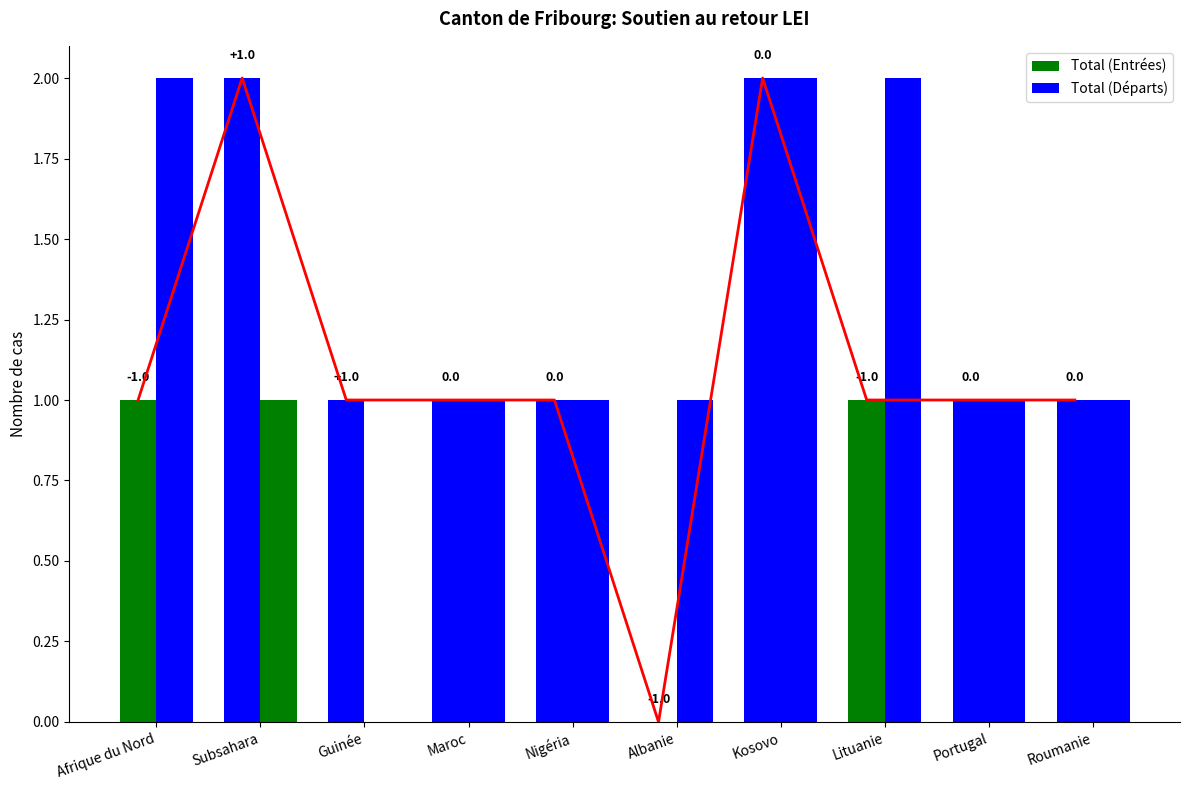

Which series has the largest total across all categories?

Total (Départs)